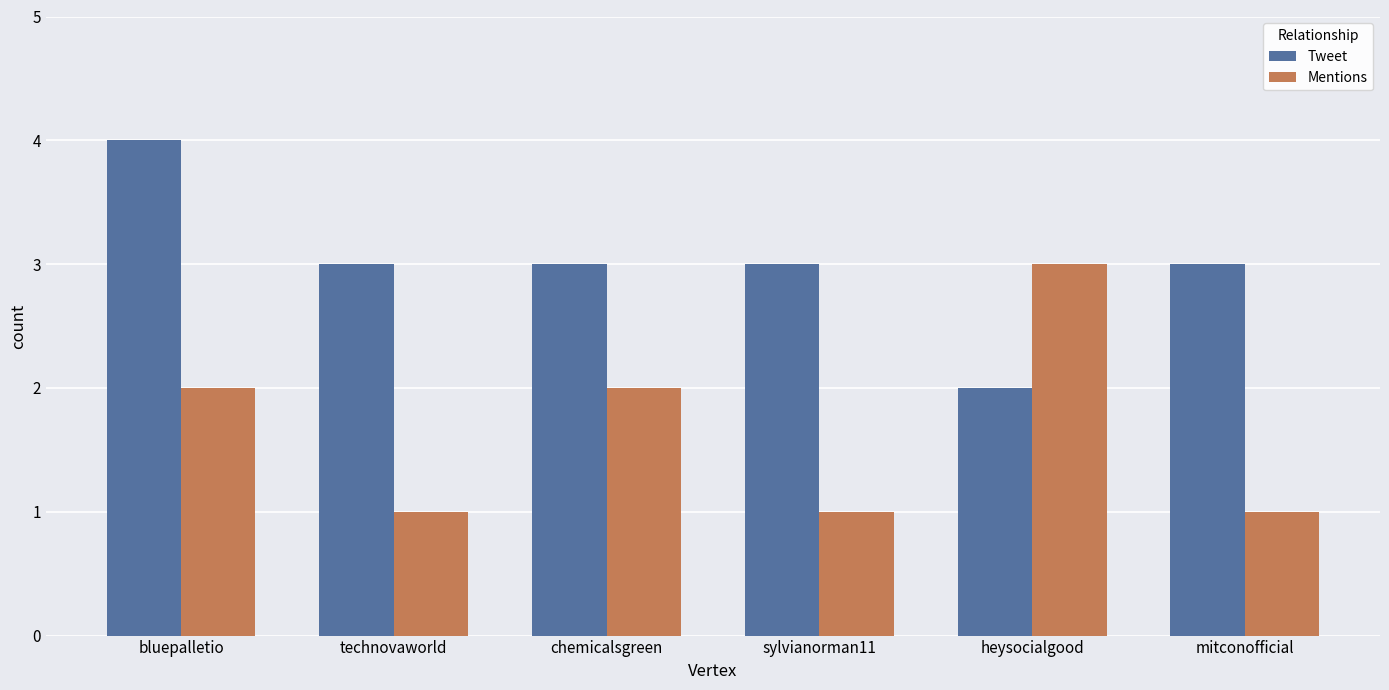

How many categories are shown in the chart?

6